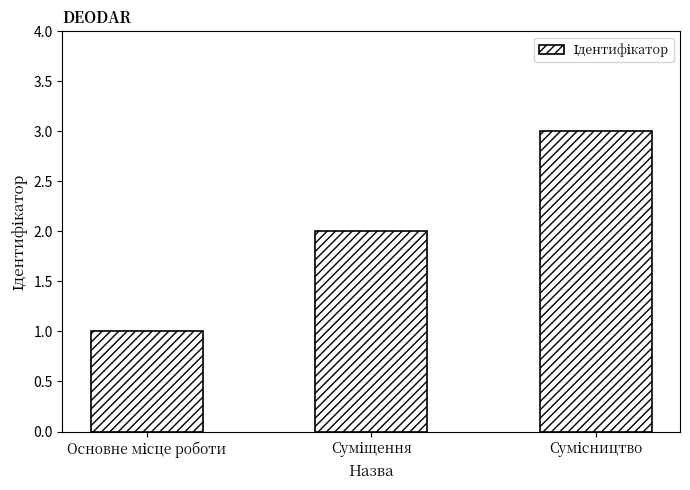

What is the maximum value shown in the chart?

3